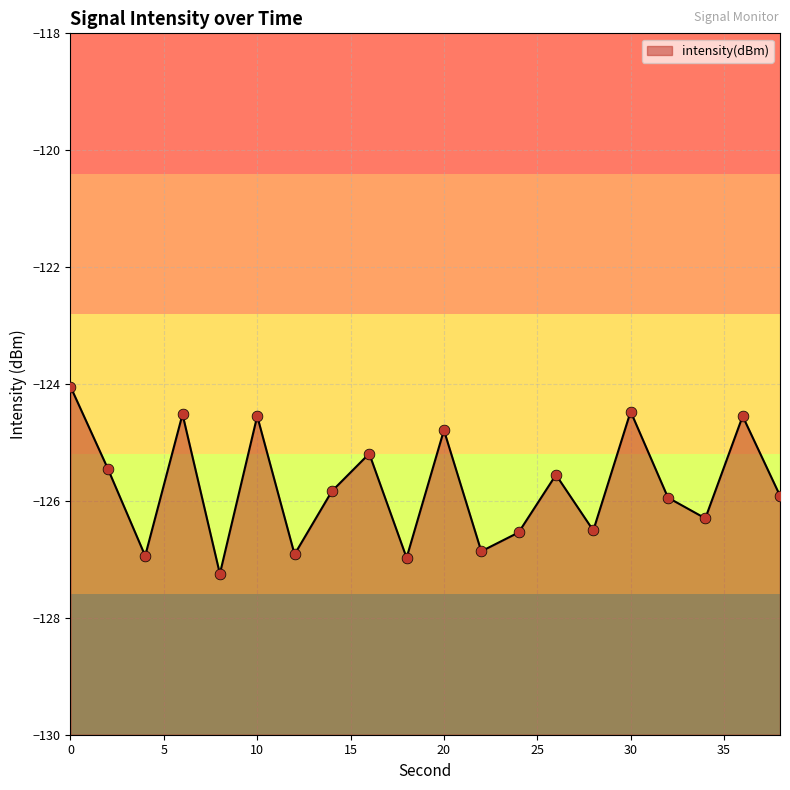

What is the change in value from 0 to 24?

-2.5